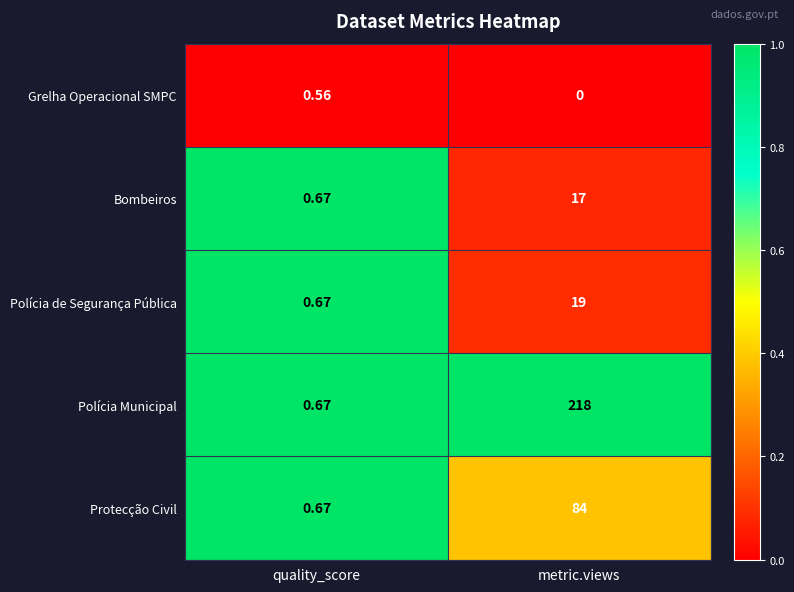

Rank the categories by Polícia de Segurança Pública value from highest to lowest.

metric.views, quality_score